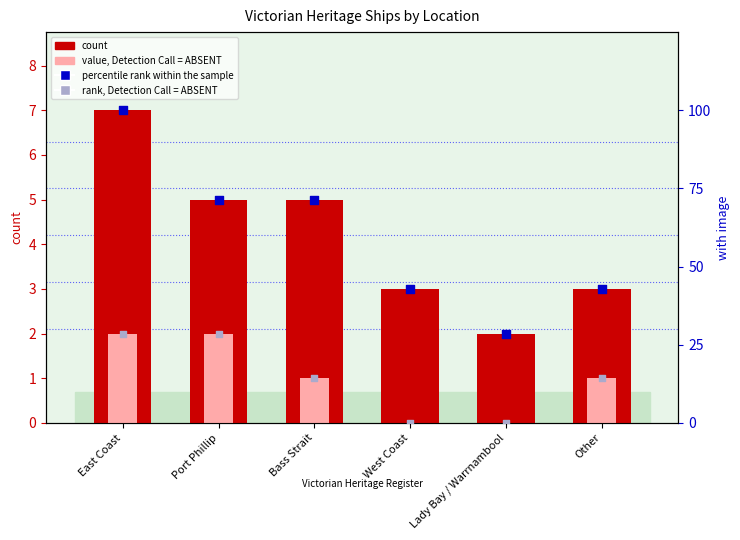

Which series has the largest Y range (max minus min)?

percentile rank within the sample